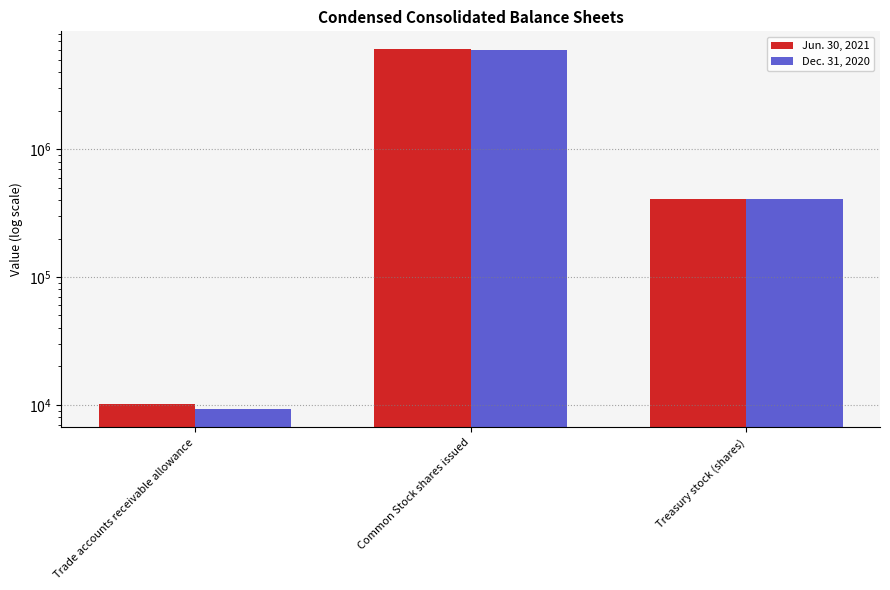

At which label does Jun. 30, 2021 reach its peak?

Common Stock shares issued